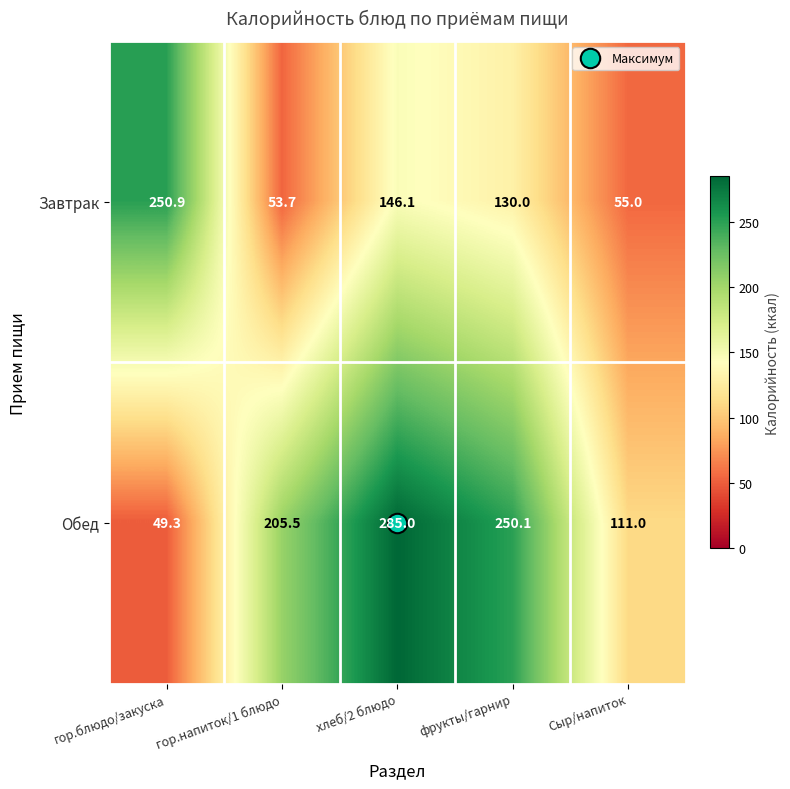

What is the total value across all series at хлеб/2 блюдо?

431.1